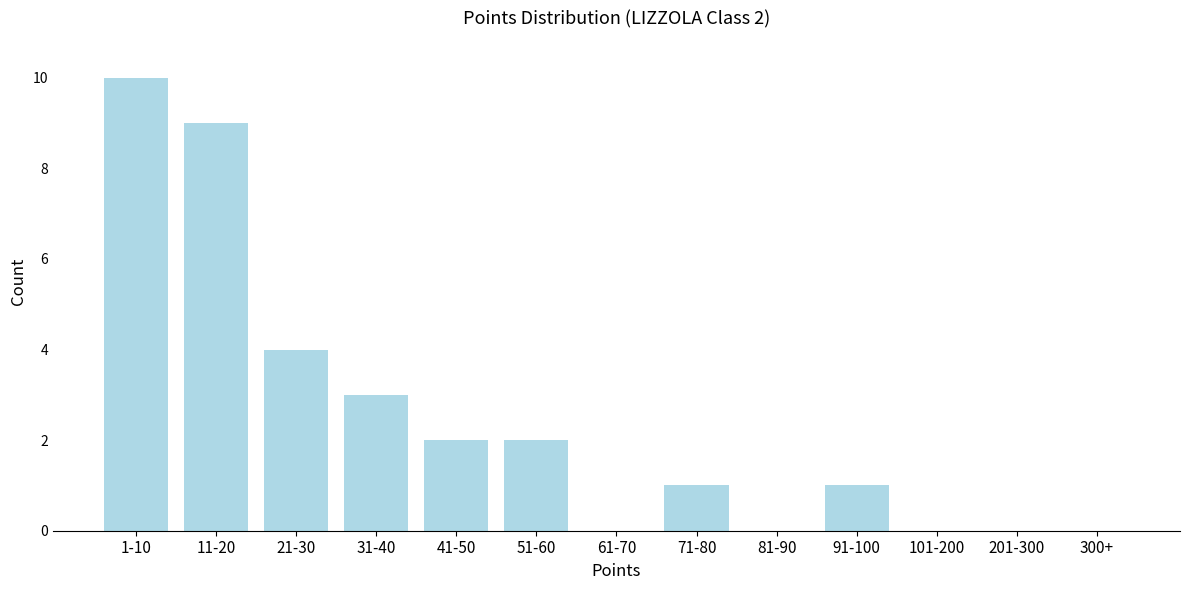

Reading right to left, list all the values displayed in this chart.

300+=0	201-300=0	101-200=0	91-100=1	81-90=0	71-80=1	61-70=0	51-60=2	41-50=2	31-40=3	21-30=4	11-20=9	1-10=10